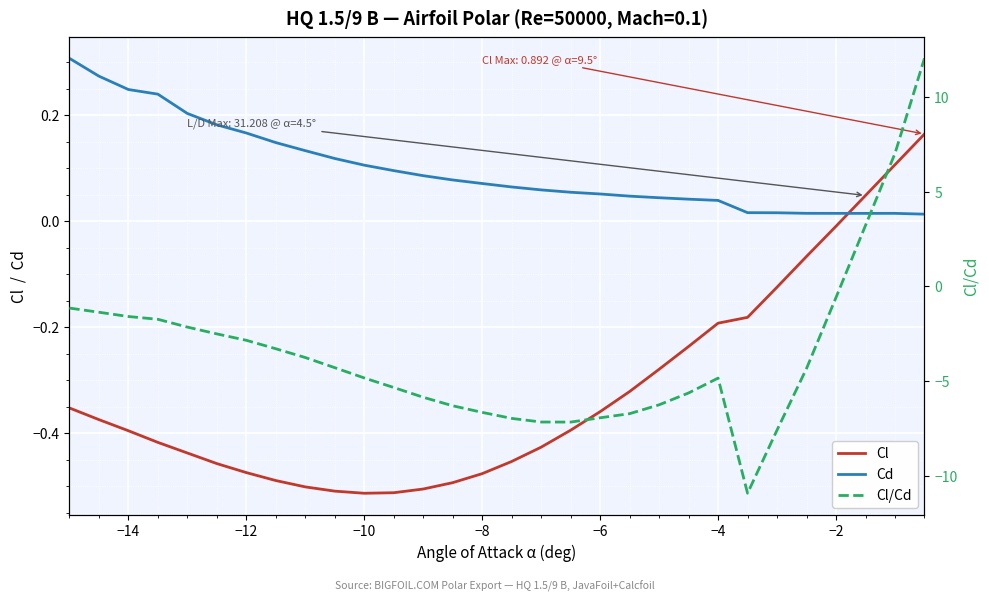

True or false: Cd has more than 2 interior local peaks.

False